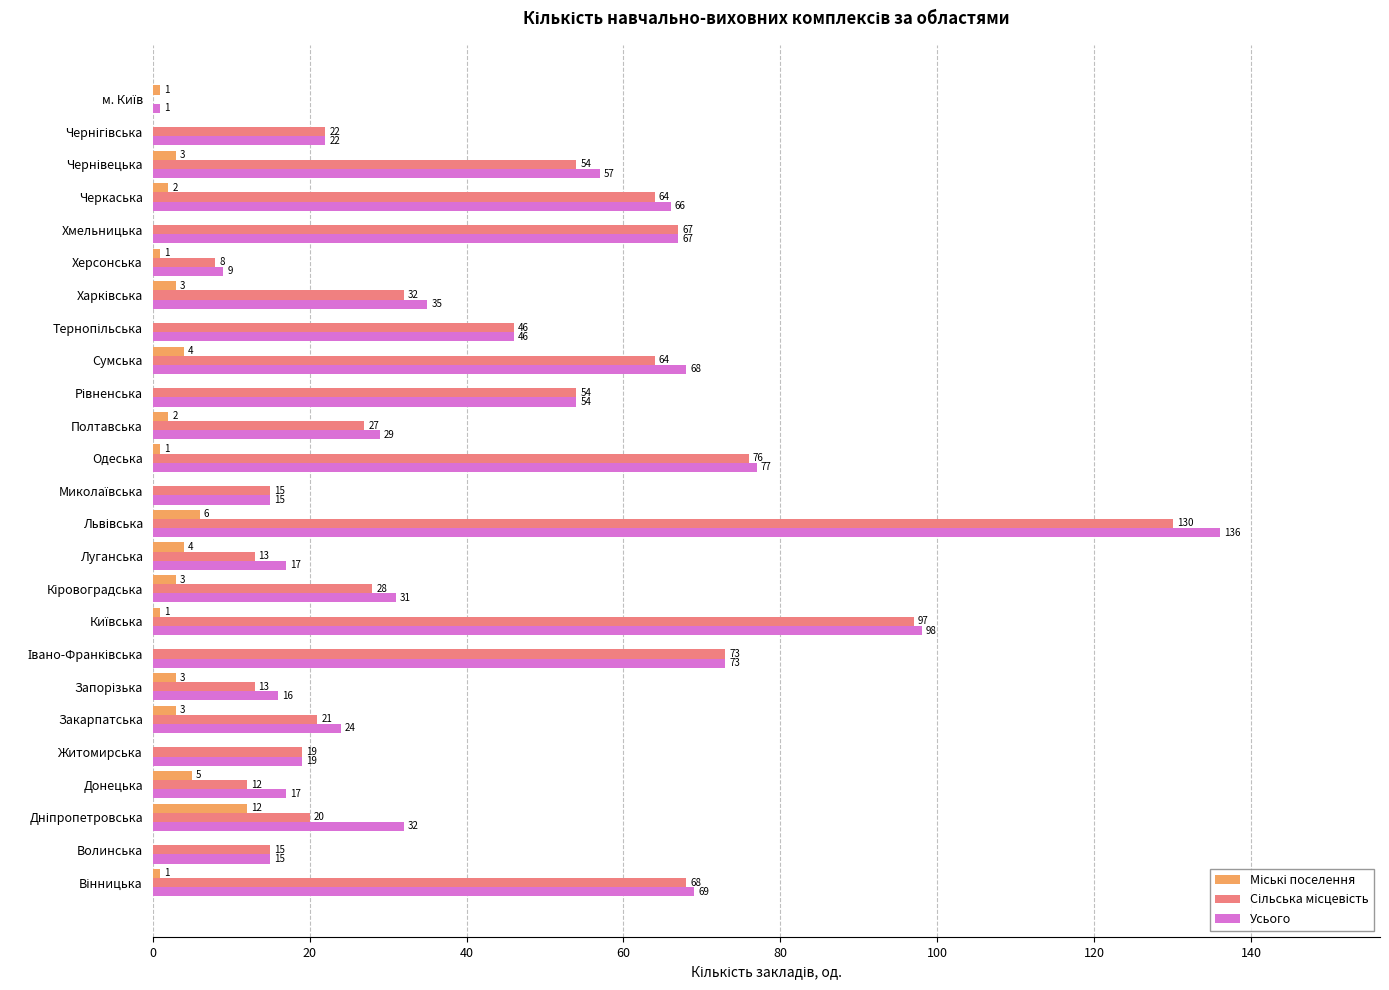

At which label is Усього closest to 68?

Сумська